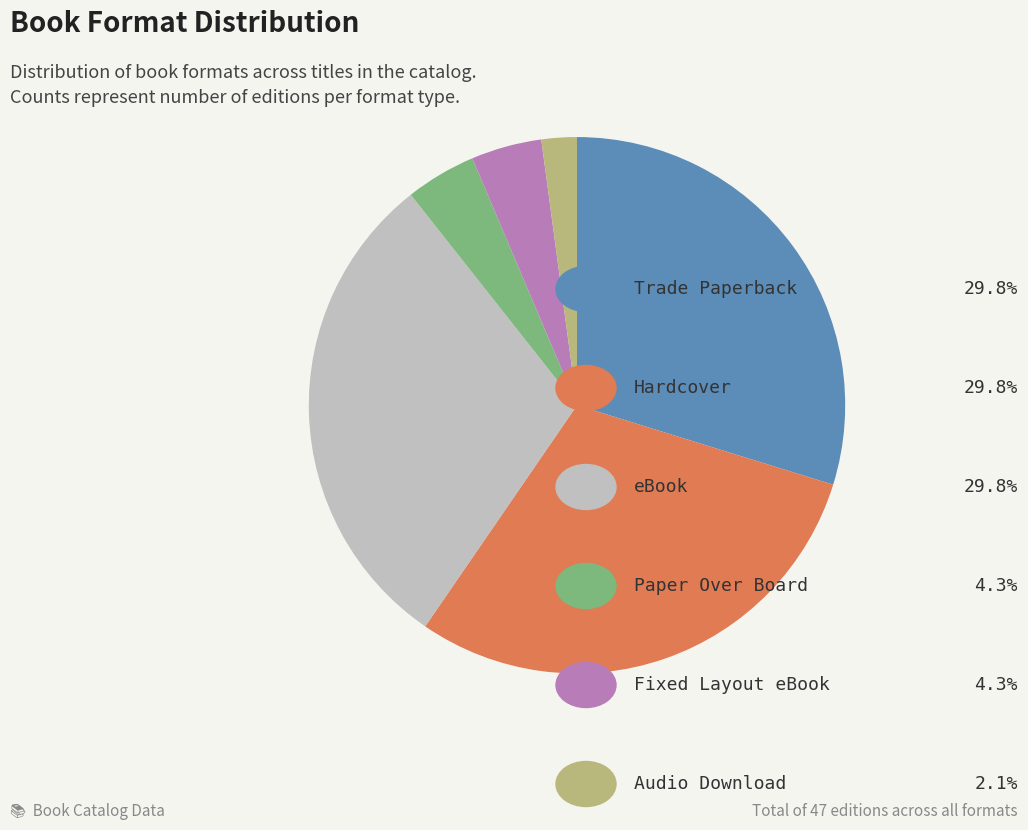

How many segments does this pie chart have?

6